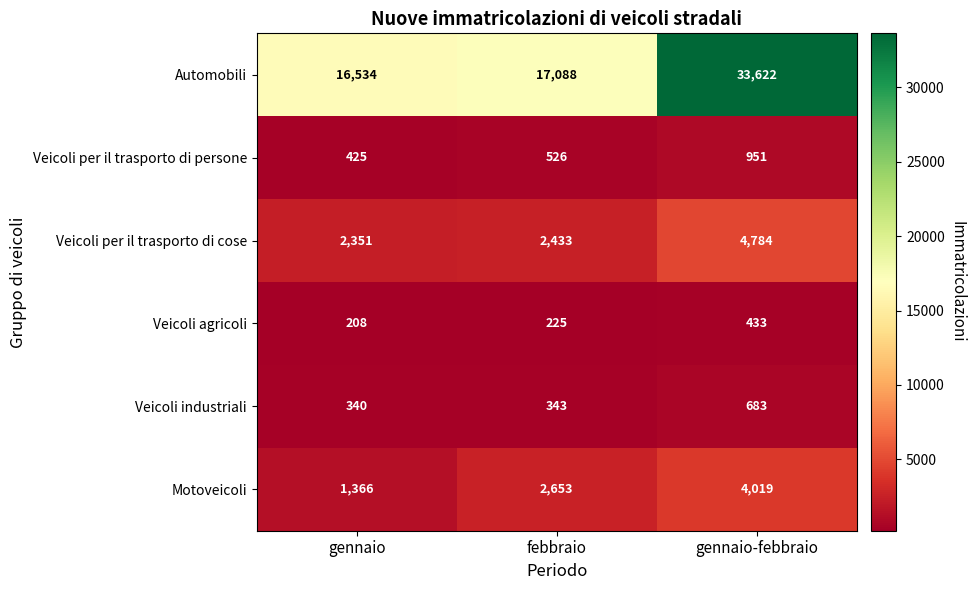

Which series changed the most between febbraio and gennaio-febbraio?

Automobili